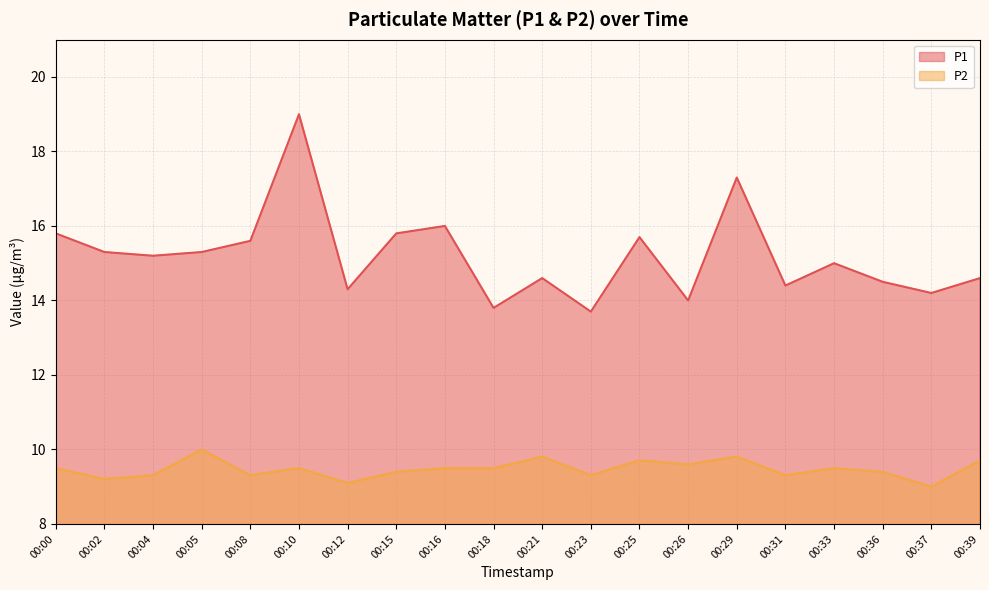

True or false: P2 has a value of 6.3 at 00:39.

False